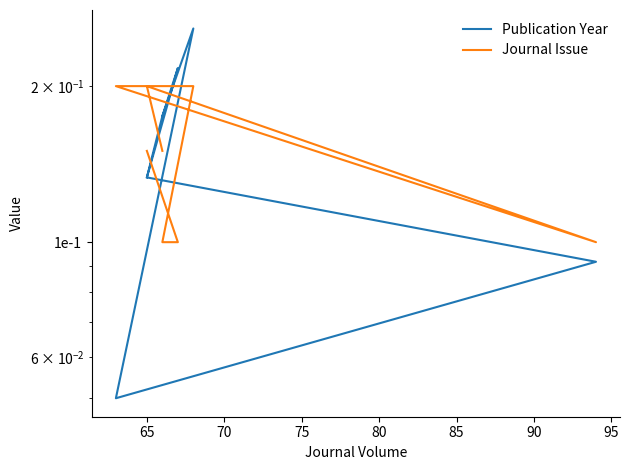

The Journal Issue series shows 0.3 at 95. True or false?

False